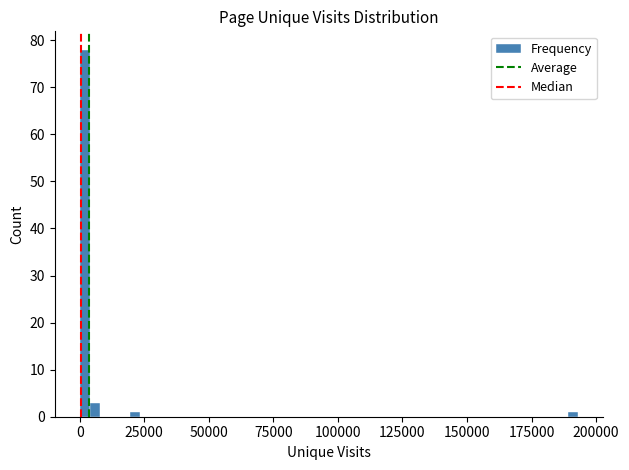

Around what value on the x-axis is the tallest bar? Give the approximate position of its centre, as read against the axis.

0